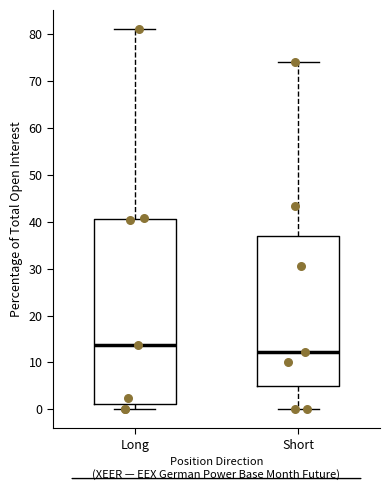

Where does the median line of the box for Long sit on the y-axis? The values are not printed on the chart, so give them approximately, as read against the axis.

14